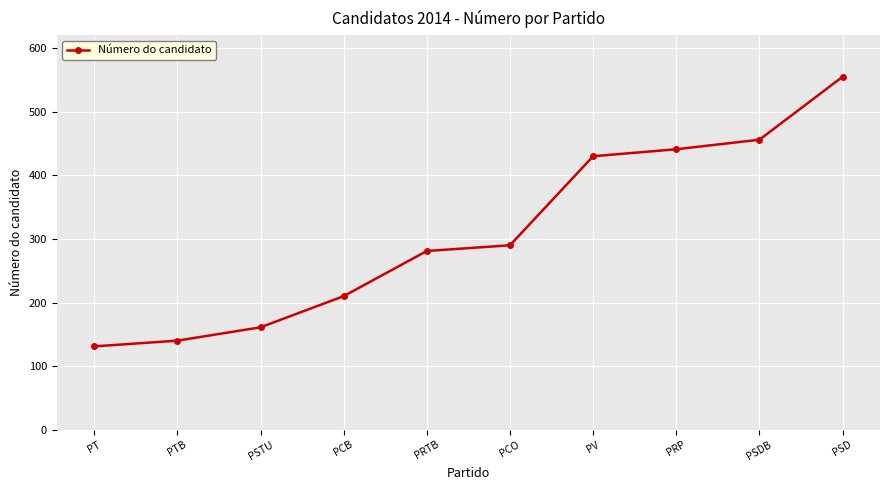

What is the sum of the values at PSTU and PSD?

716